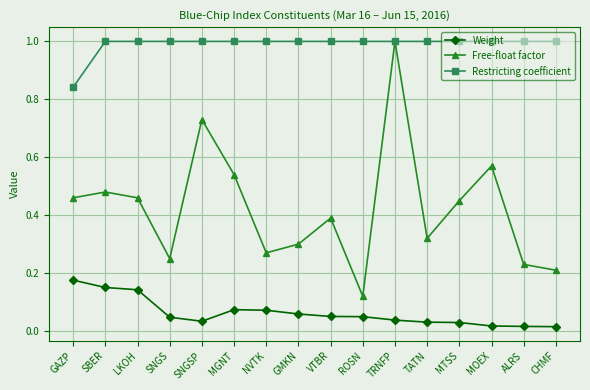

What is the average value of the Free-float factor series?

0.4